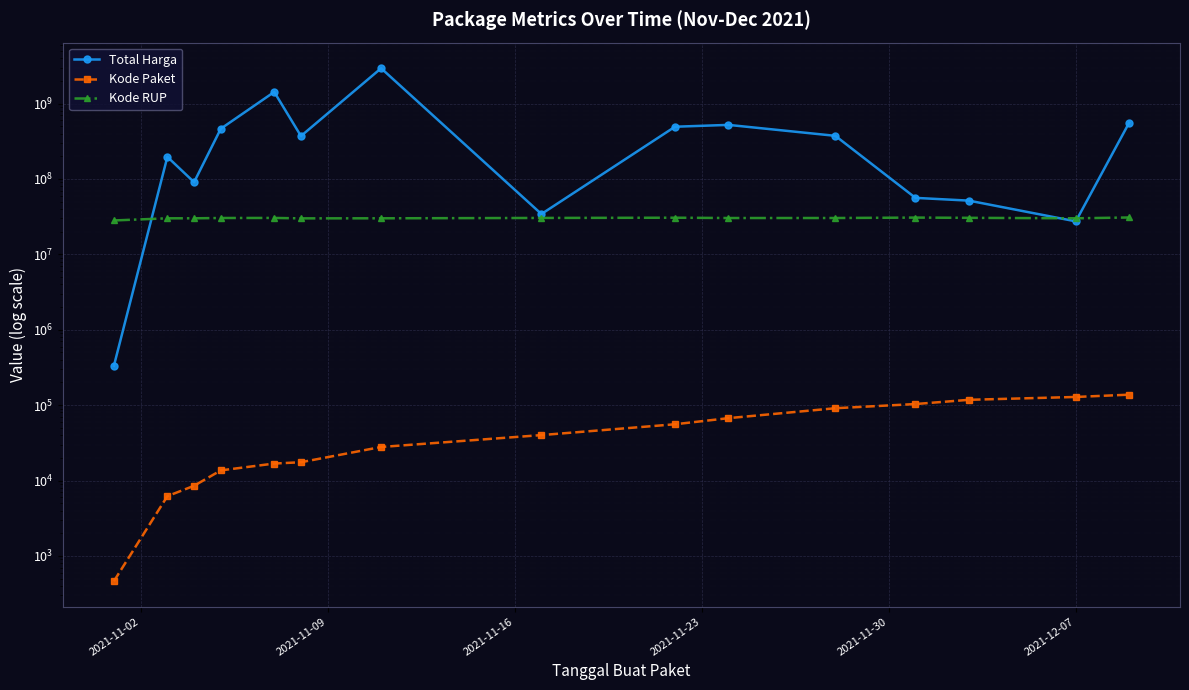

What is the maximum value shown in the chart?

2939363240